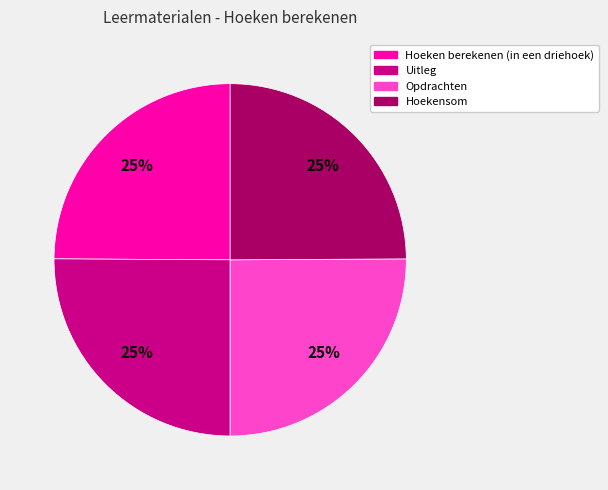

The Uitleg slice represents 35% of the pie. True or false?

False